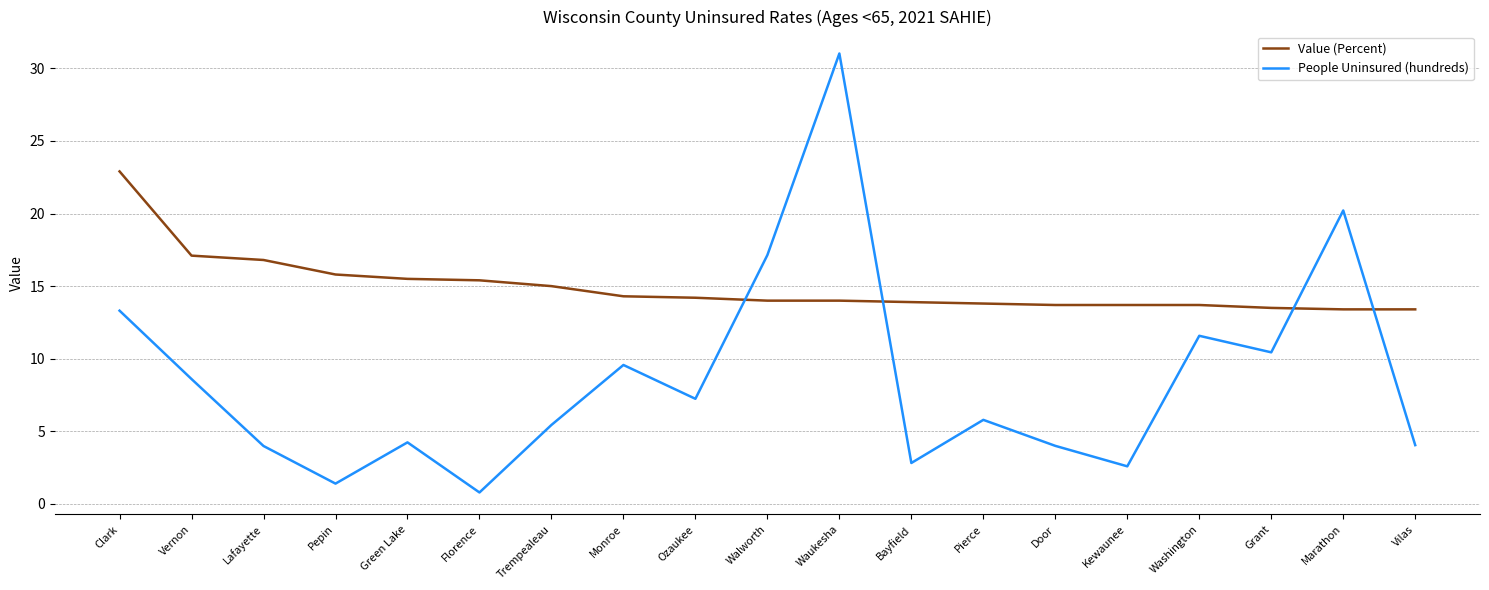

What is the highest value of the Value (Percent) series?

22.9